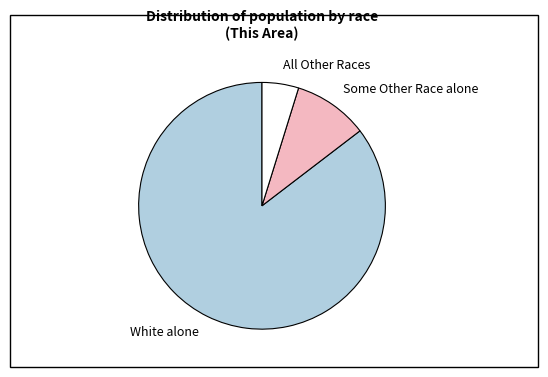

What is the ratio of the value at White alone to the value at All Other Races?

17.8